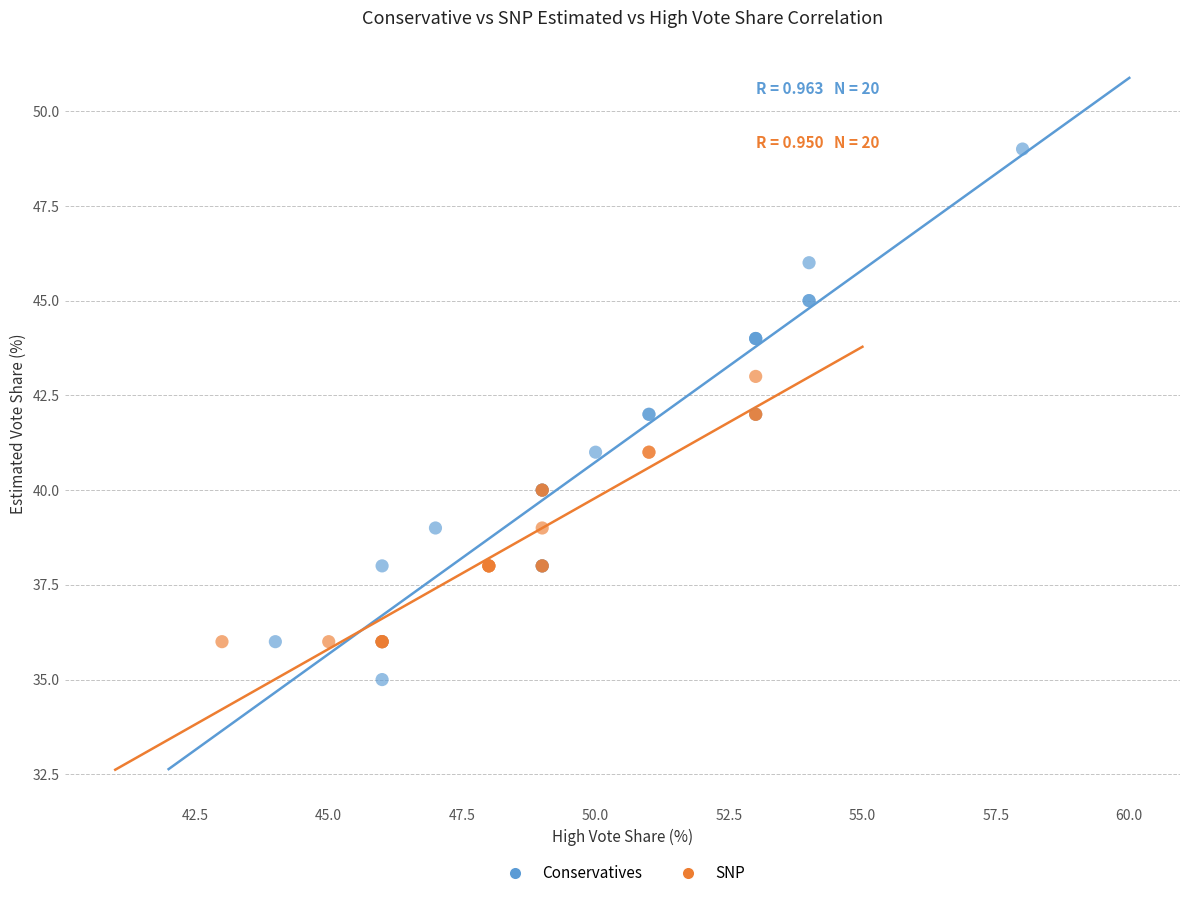

Which series reaches the minimum Y coordinate?

Conservatives